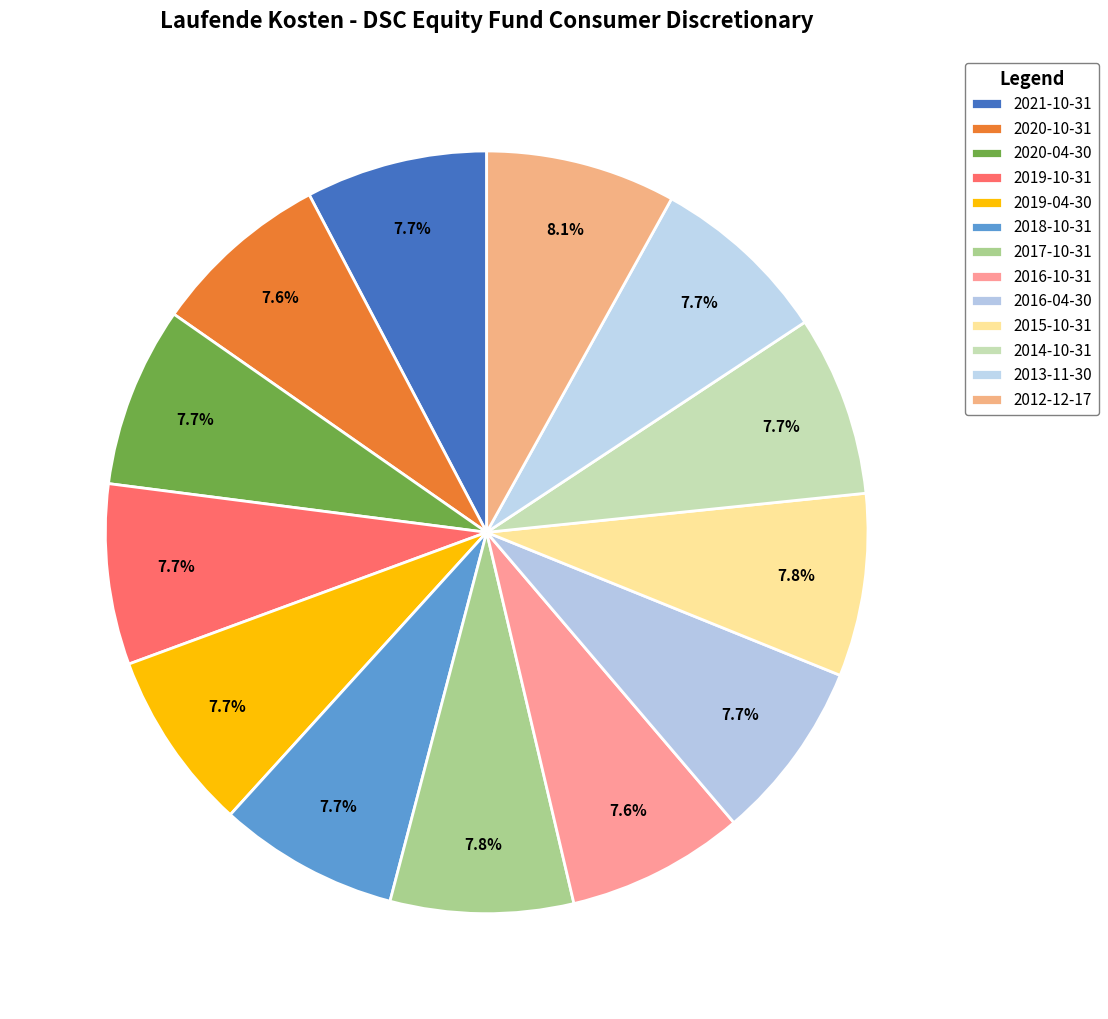

Between 2018-10-31 and 2017-10-31, which is larger?

2017-10-31